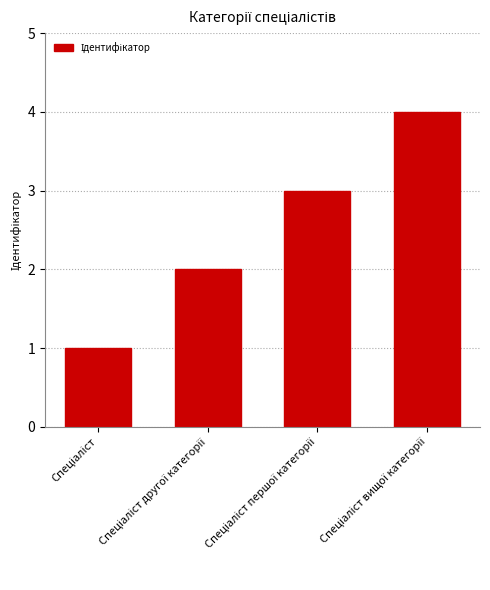

What is the maximum value shown in the chart?

4